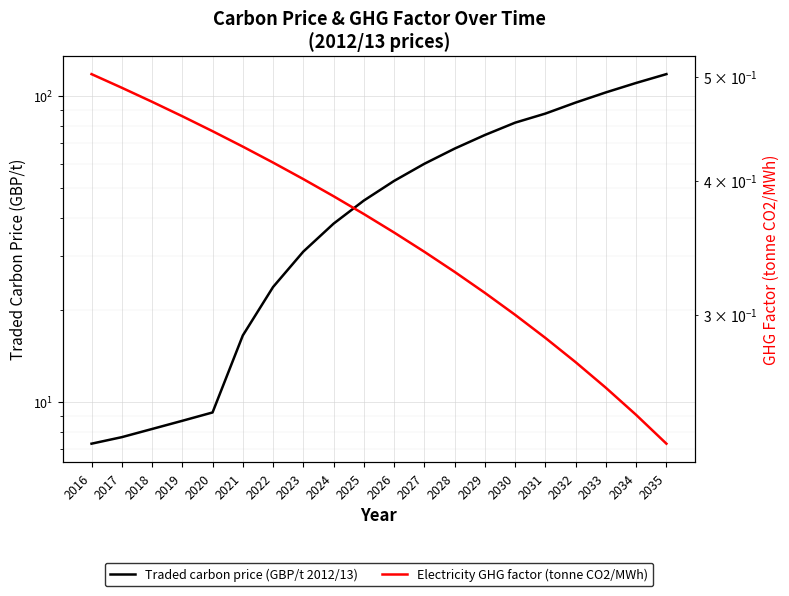

What is the sum of the Traded carbon price (GBP/t 2012/13) values at 2027 and 2019?

68.7